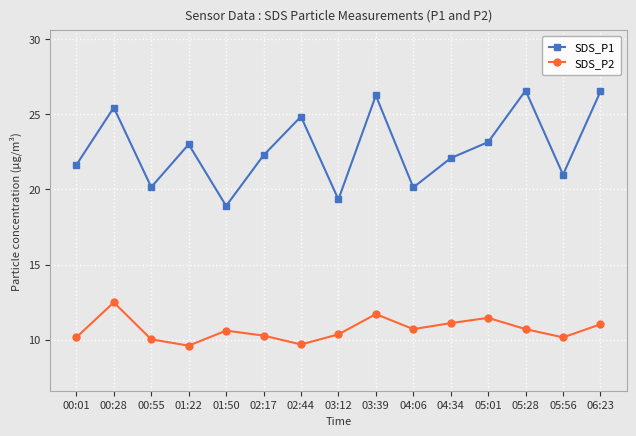

True or false: SDS_P1 has more than 0 interior local peaks.

True